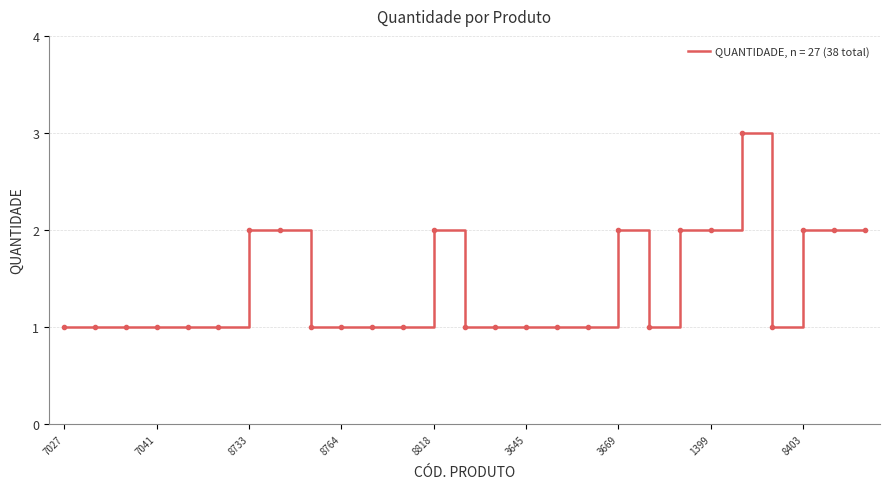

What is the maximum value shown in the chart?

3